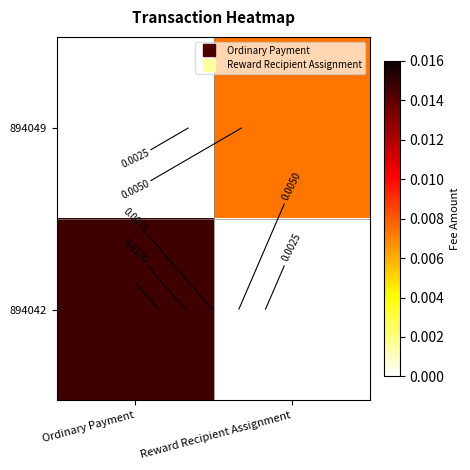

At which label does 894049 reach its minimum?

Ordinary Payment